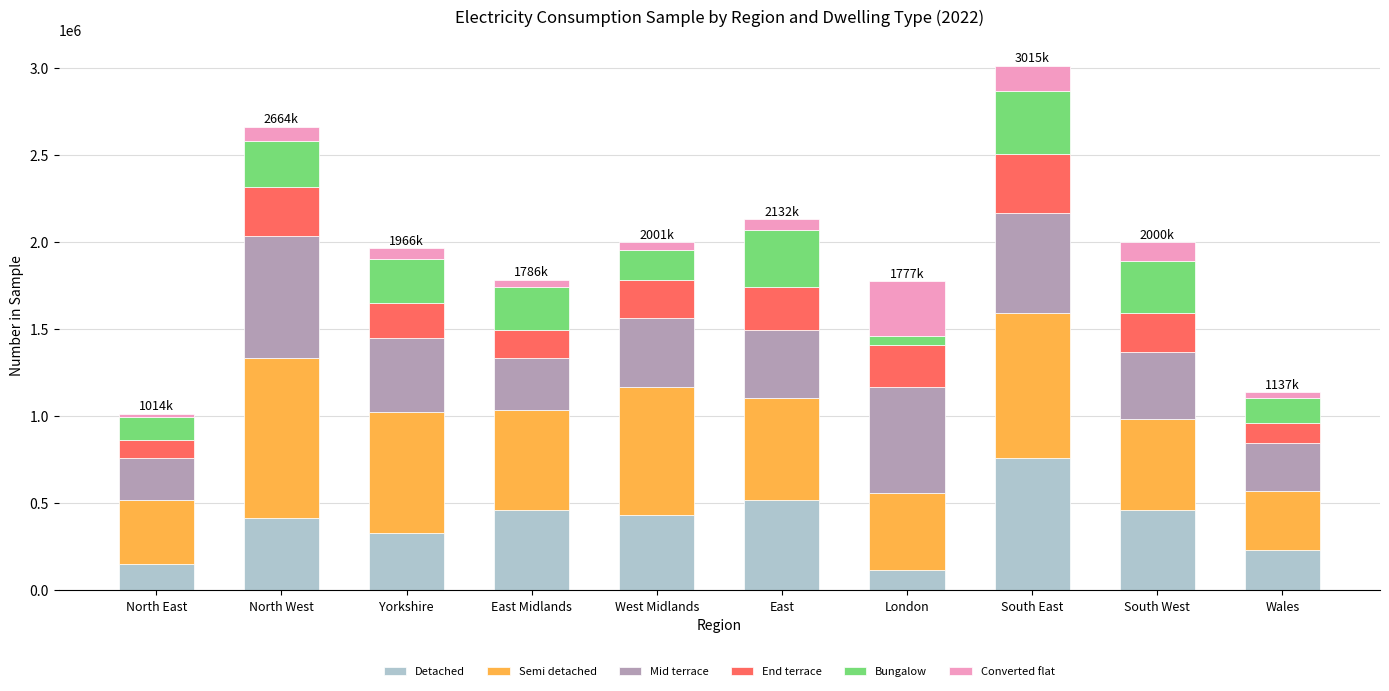

True or false: Detached has a value of 518230 at East.

True